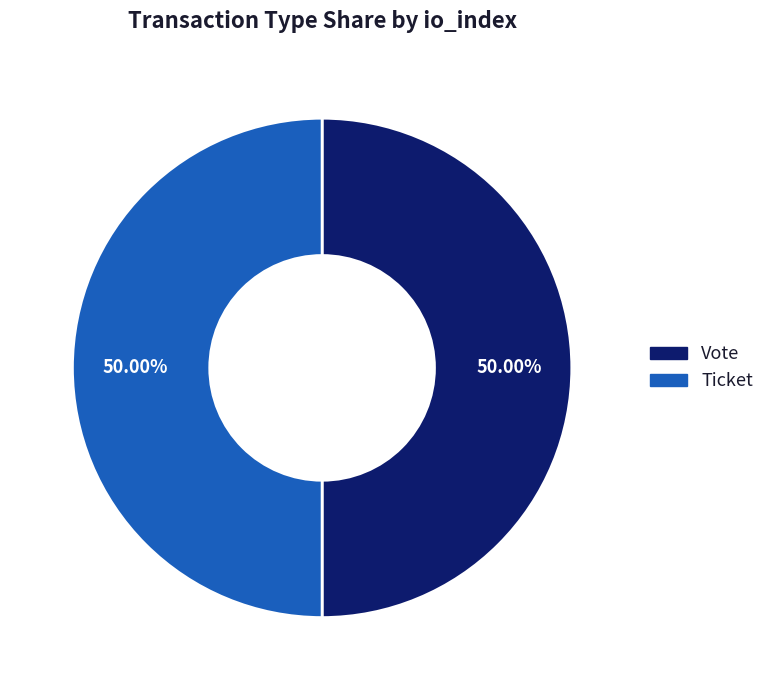

Do Vote and Ticket together represent more than half of the pie?

Yes